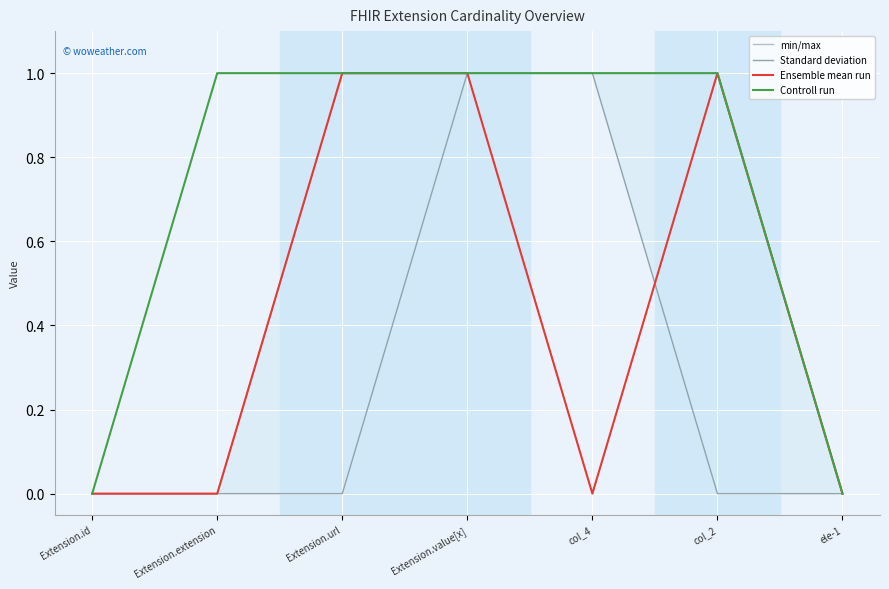

Rank the series by their maximum value, from lowest to highest.

min/max, Standard deviation, Ensemble mean run, Controll run